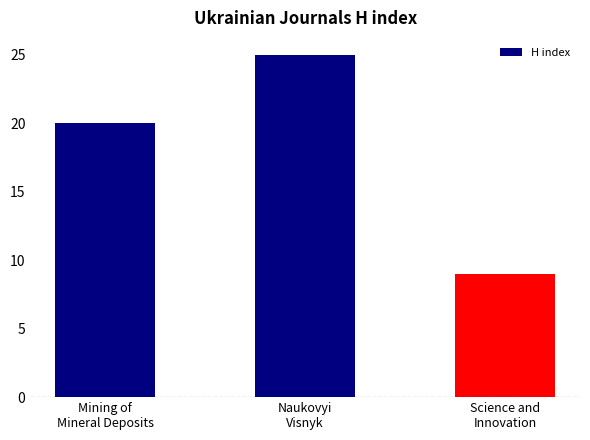

How many values are below 20?

1